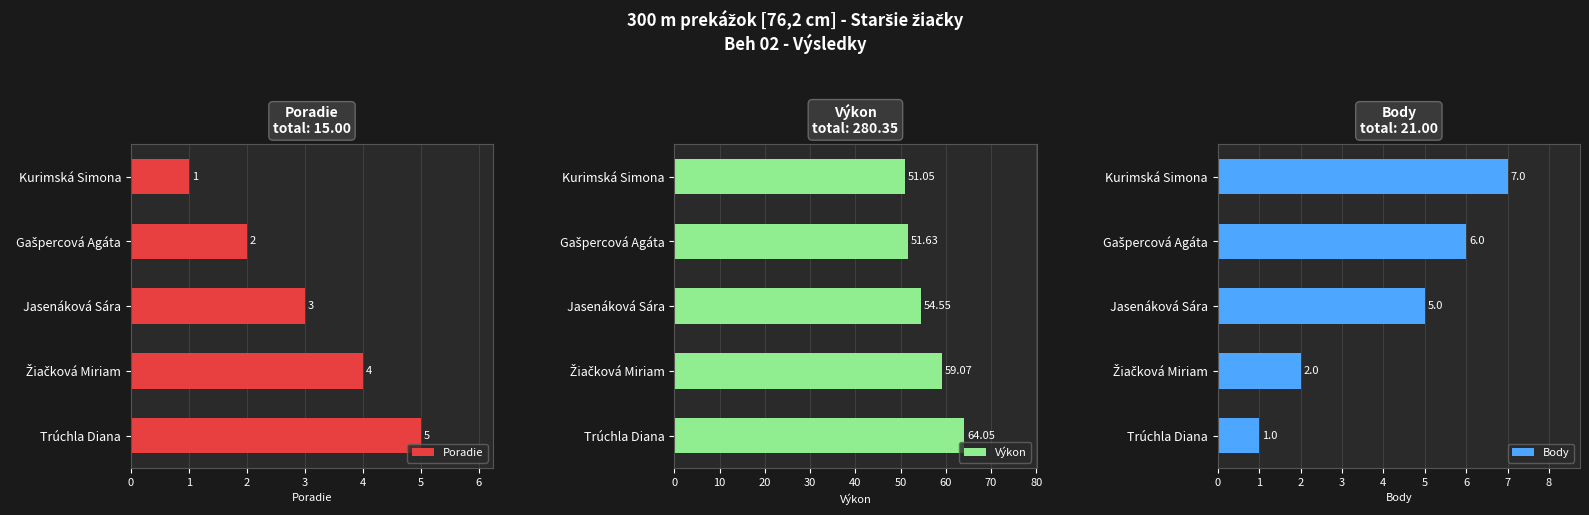

How many series are shown in this chart?

3